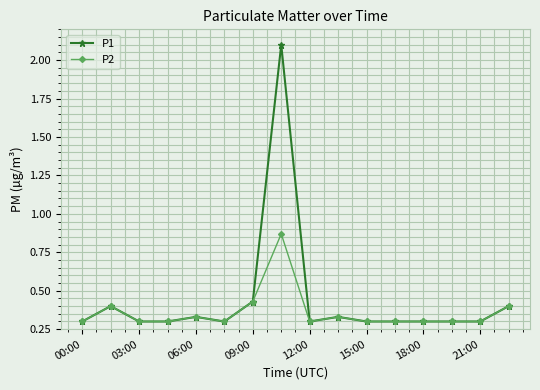

Which series has the widest spread of values?

P1